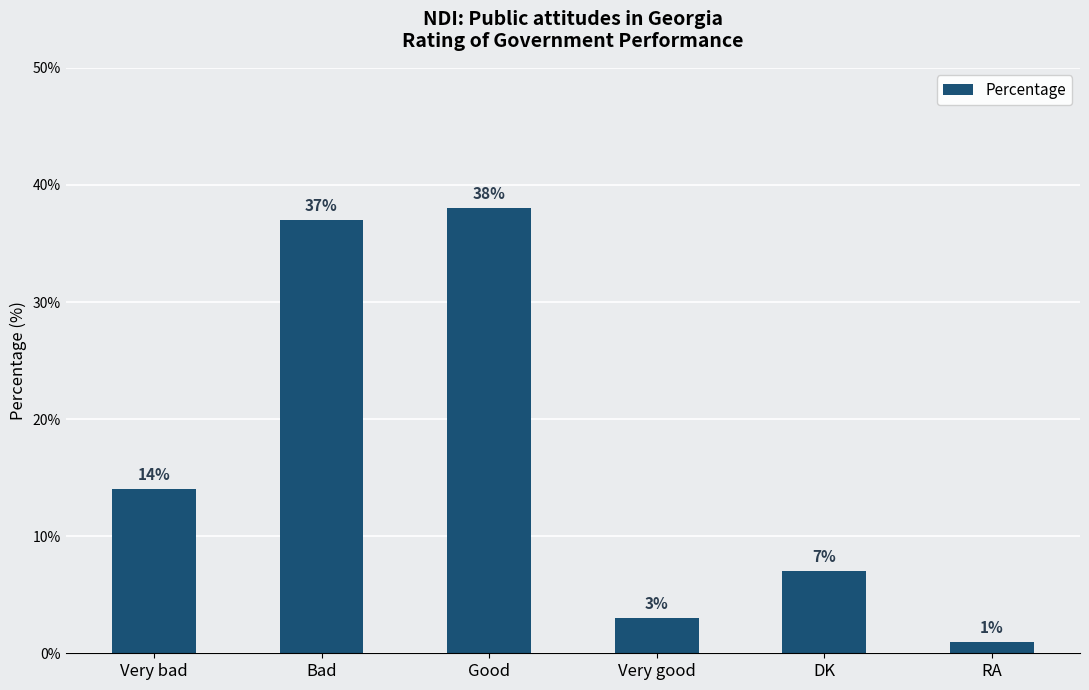

How many categories are shown in the chart?

6